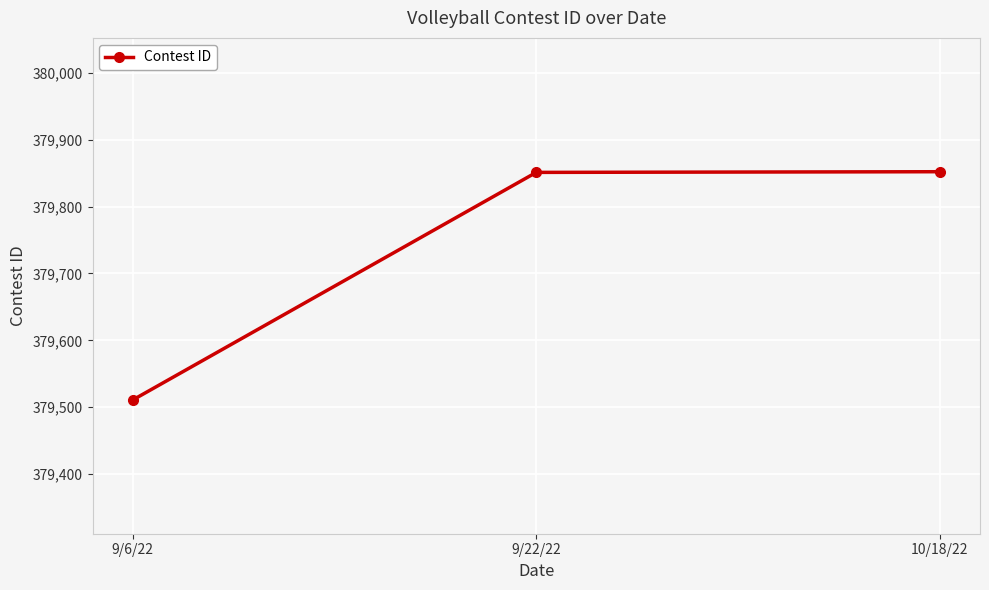

Which has a higher value, 10/18/22 or 9/6/22?

10/18/22